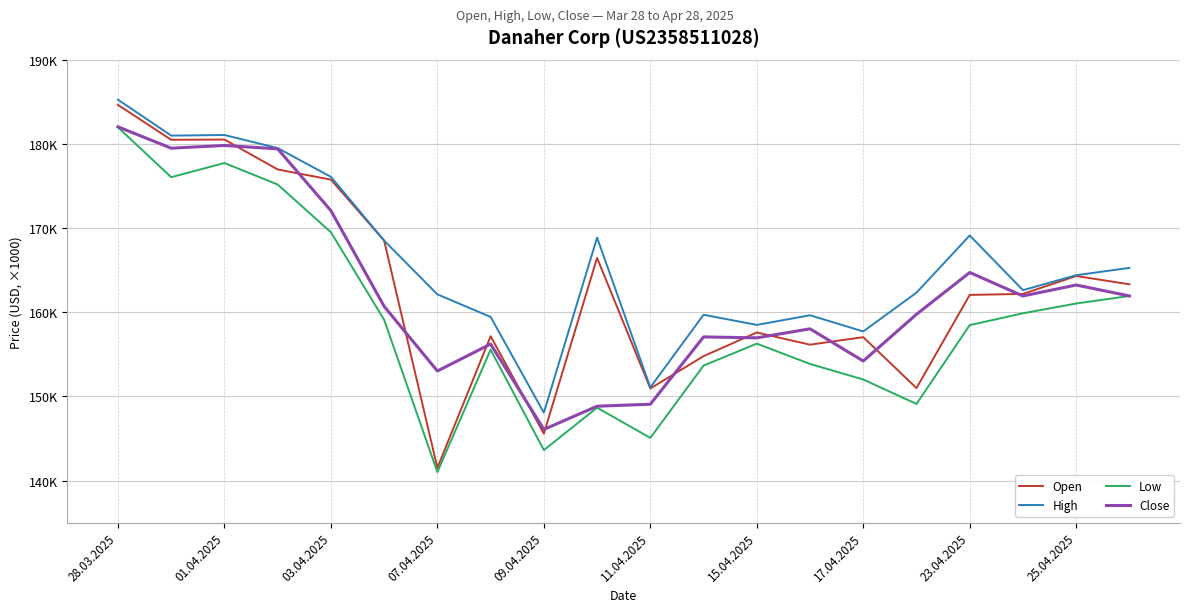

Does the chart have visible grid lines?

Yes